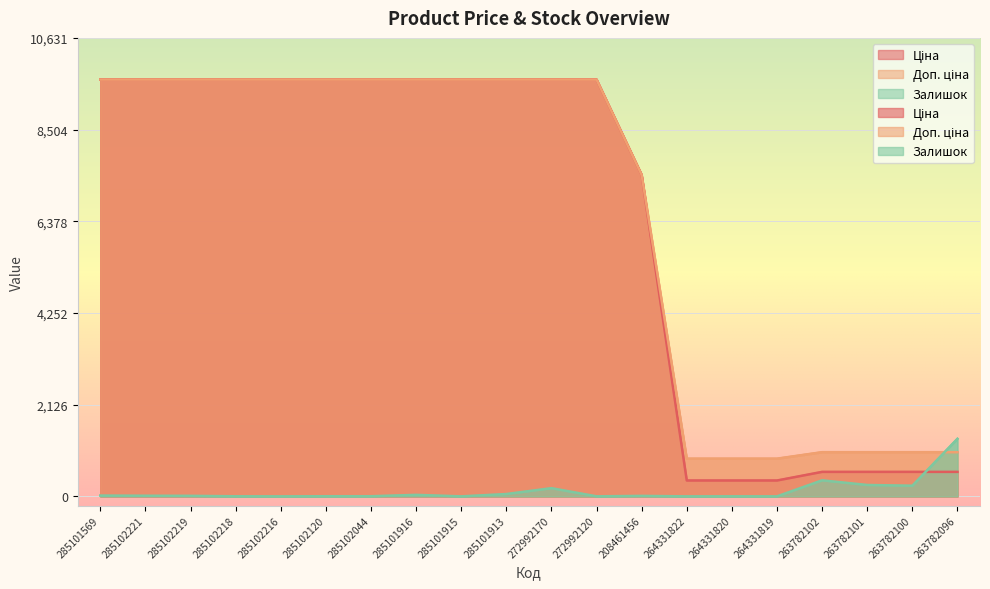

List the labels in order of Доп. ціна value, smallest first.

264331822, 264331820, 264331819, 263782102, 263782101, 263782100, 263782096, 208461456, 285101569, 285102221, 285102219, 285102218, 285102216, 285102120, 285102044, 285101916, 285101915, 285101913, 272992170, 272992120